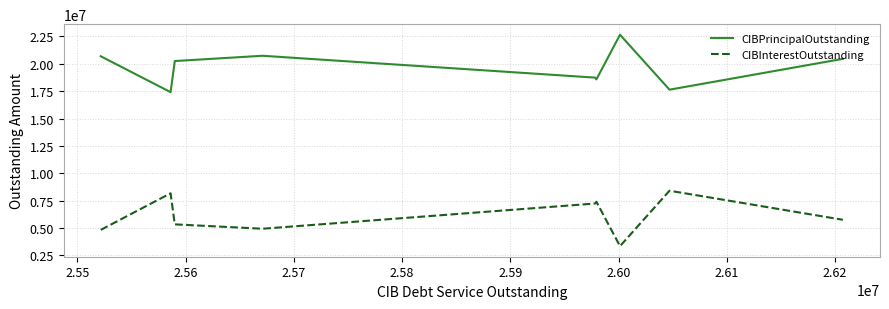

What is the difference between the maximum and minimum values in the CIBPrincipalOutstanding series?

5240000.0